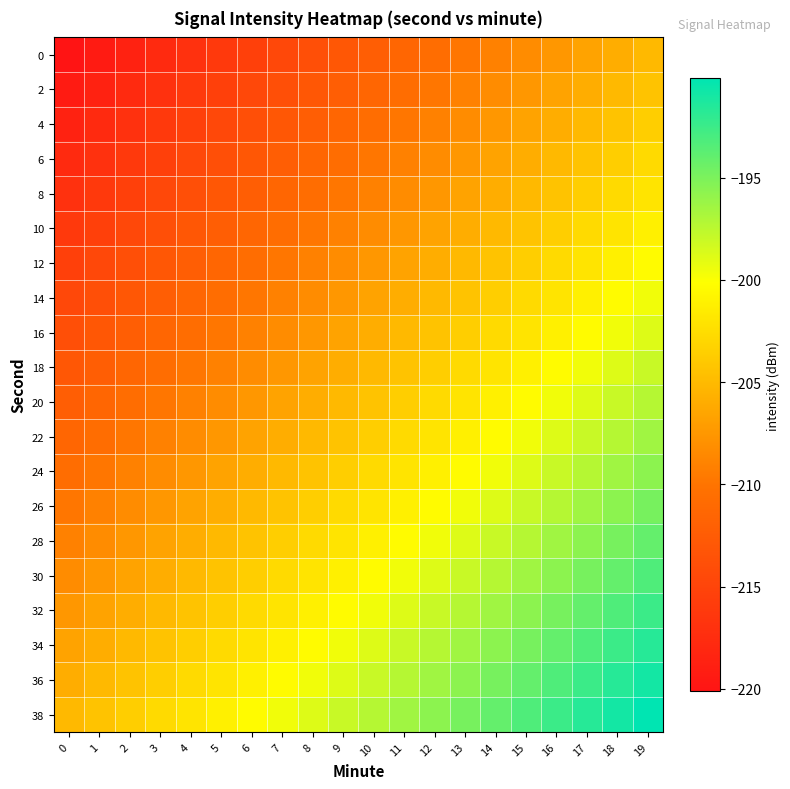

Rank the series at 15 from lowest to highest value.

0, 2, 4, 6, 8, 10, 12, 14, 16, 18, 20, 22, 24, 26, 28, 30, 32, 34, 36, 38